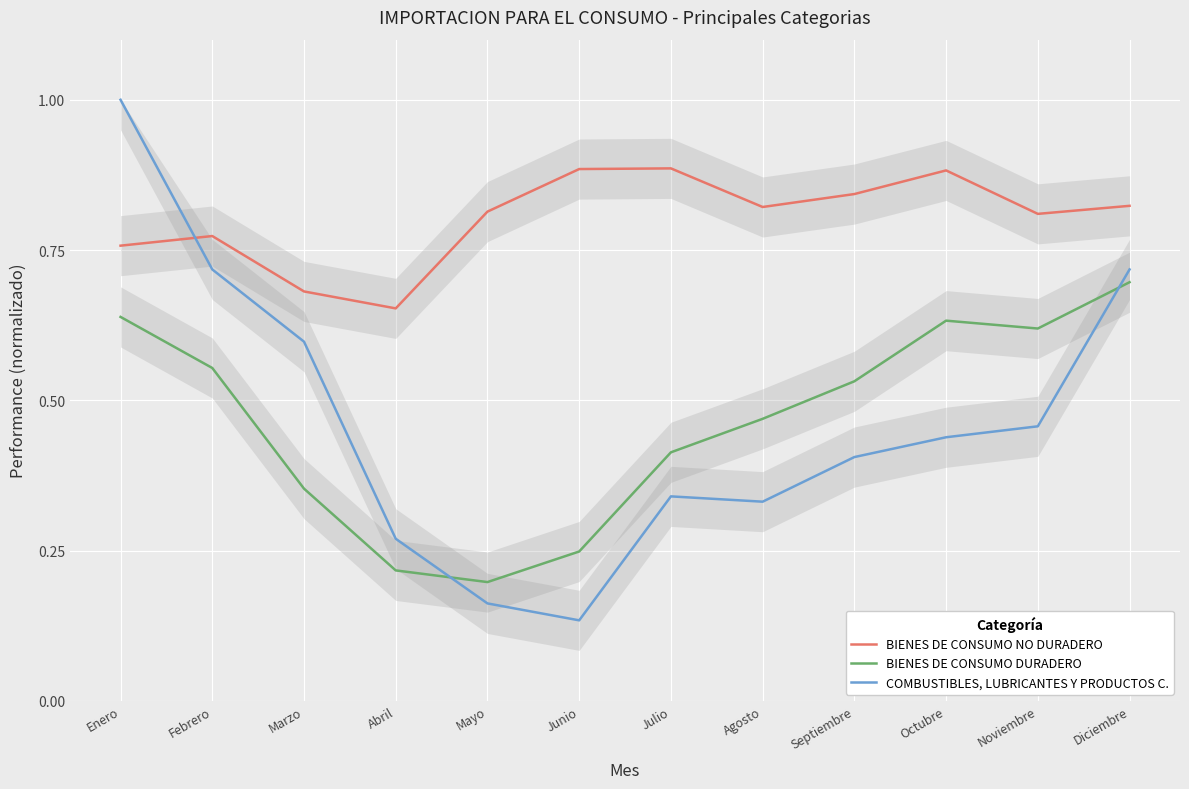

Rank the series by their maximum value, from lowest to highest.

BIENES DE CONSUMO DURADERO, BIENES DE CONSUMO NO DURADERO, COMBUSTIBLES, LUBRICANTES Y PRODUCTOS C.